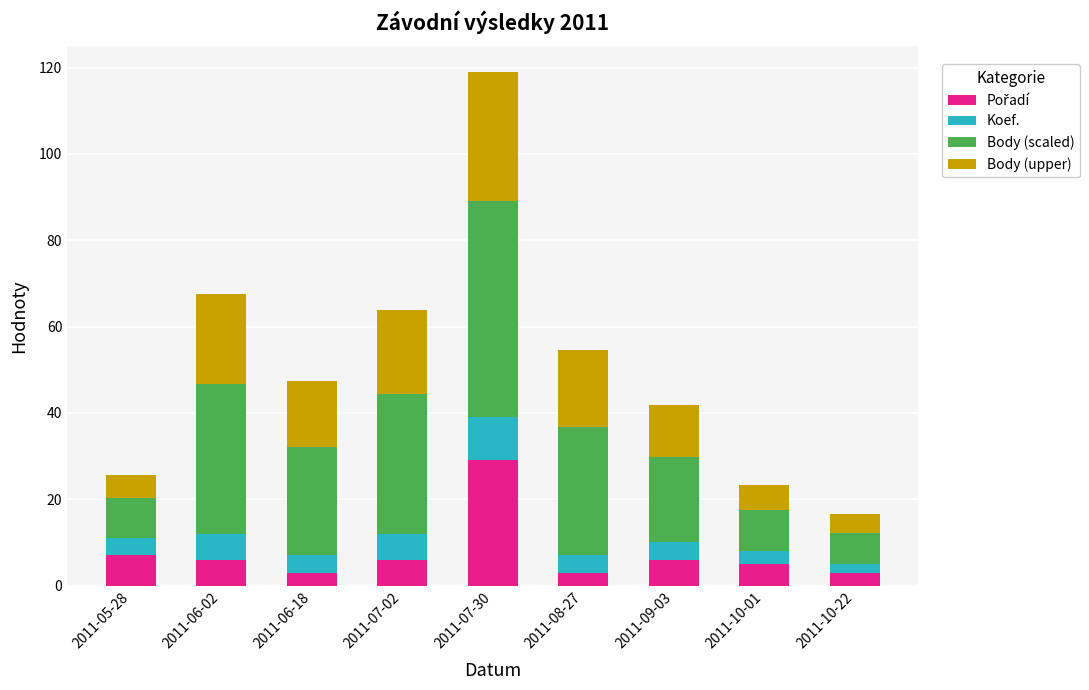

At which category is the sum across all series the highest?

2011-07-30